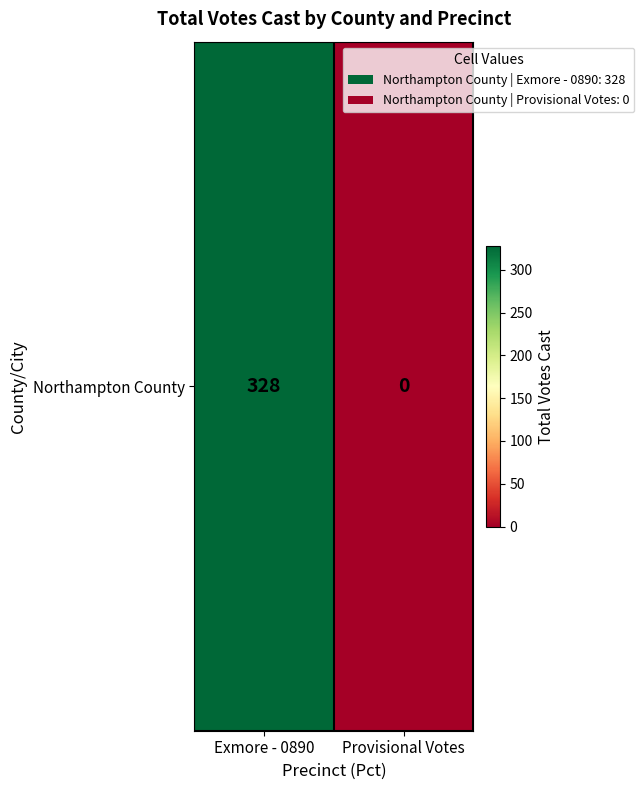

The value at Provisional Votes is -151. True or false?

False